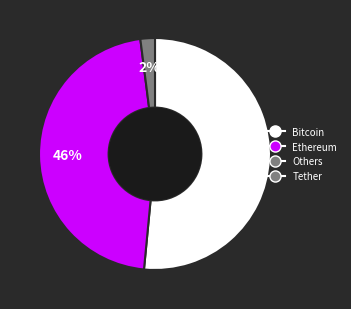

To the nearest percent, what is the average slice percentage?

33%